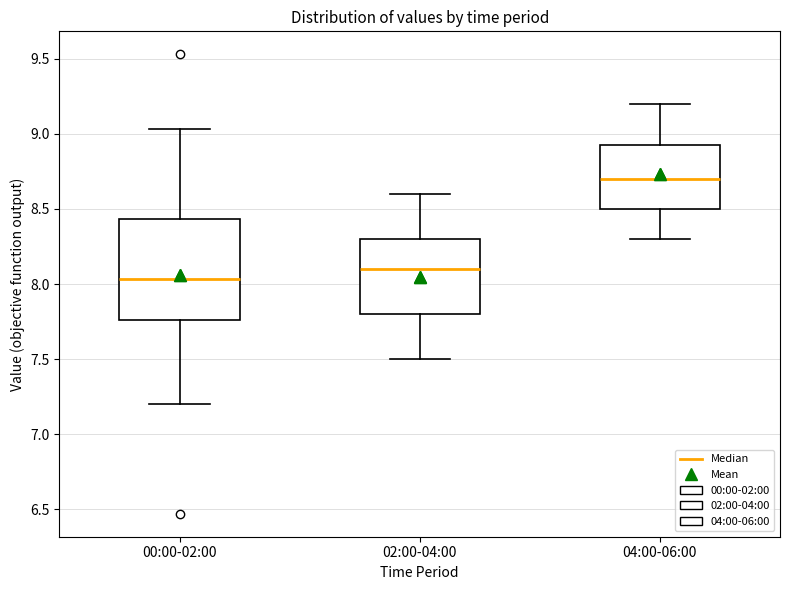

Where does the upper whisker of the box for 04:00-06:00 end on the y-axis? The values are not printed on the chart, so give them approximately, as read against the axis.

9.20